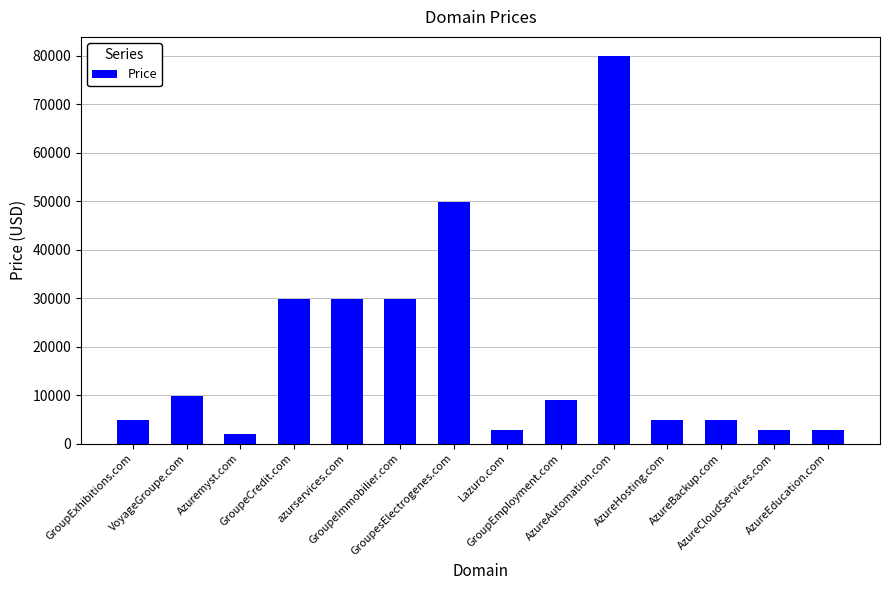

What is the difference between the maximum and minimum values?

78000